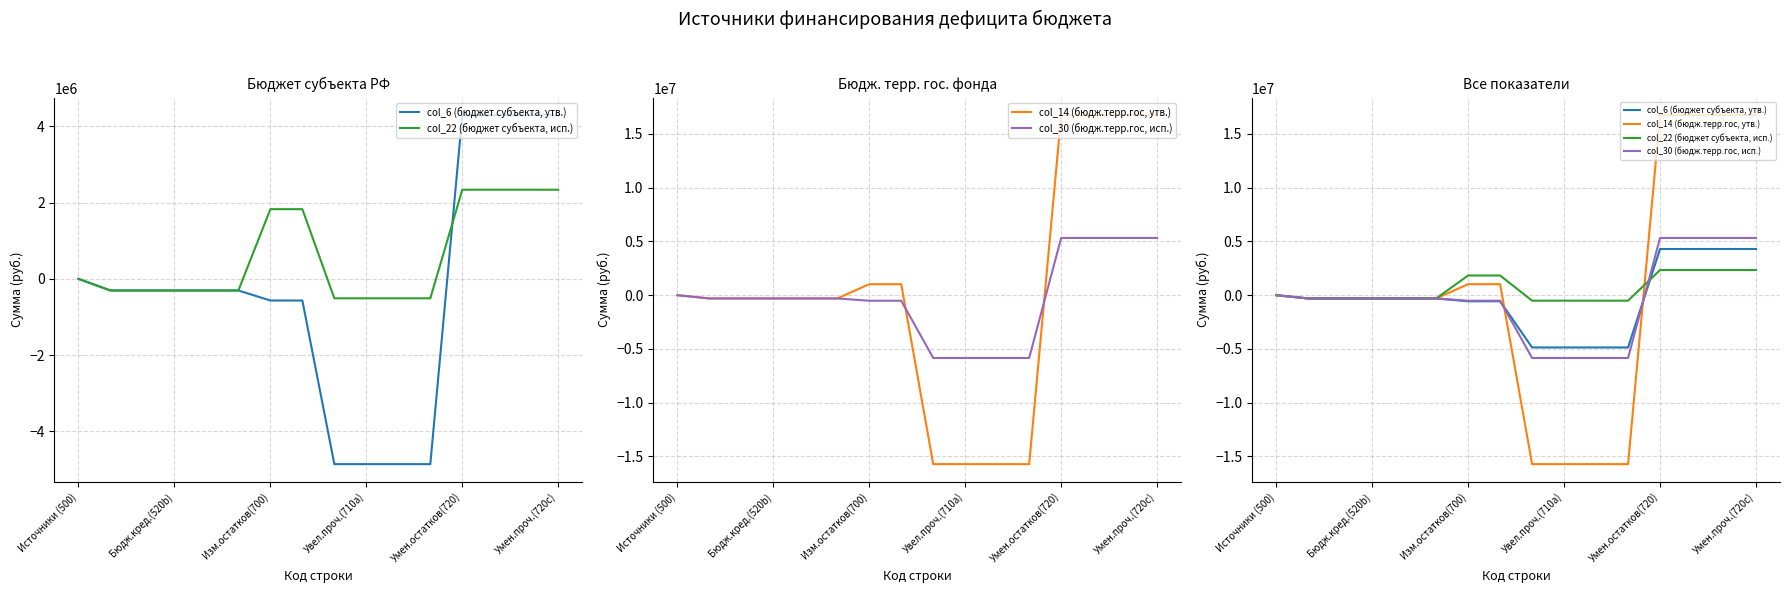

What is the lowest value of the col_22 (бюджет субъекта, исп.) series?

-510223.0